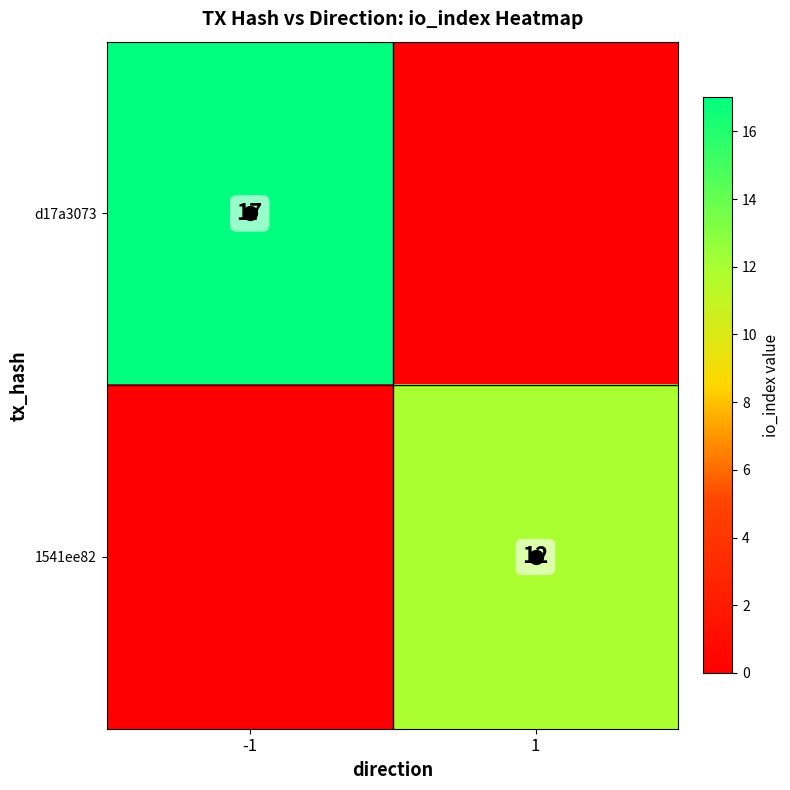

Is it true that 1541ee82 equals 12 at 1?

True